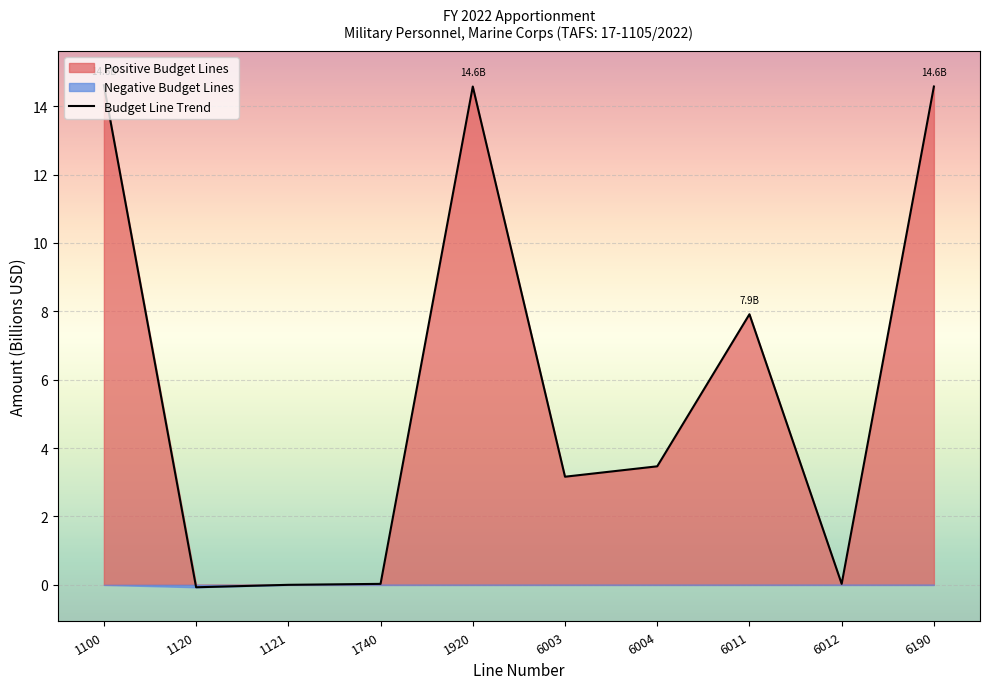

Is it true that the value at 1121 is 0.0?

False